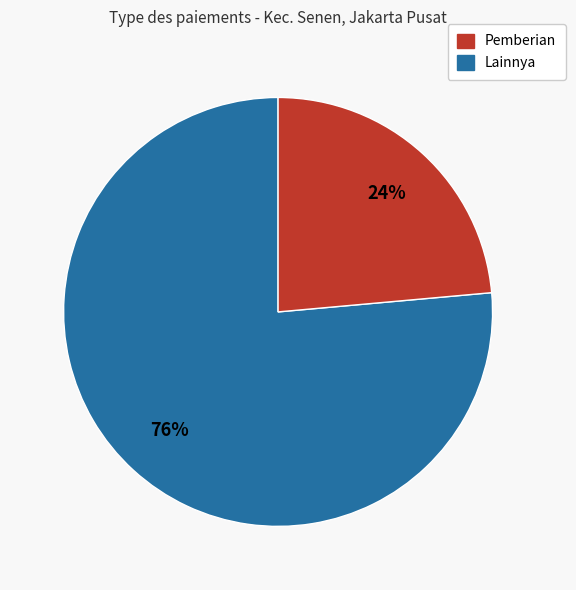

How many segments does this pie chart have?

2